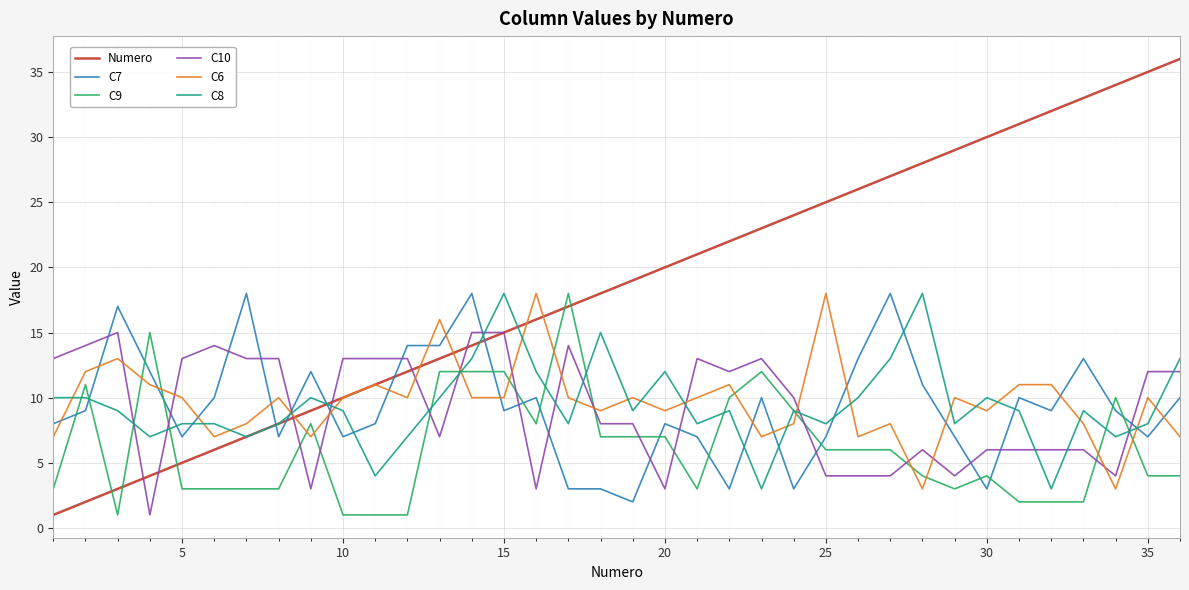

Which series has the largest total across all categories?

Numero